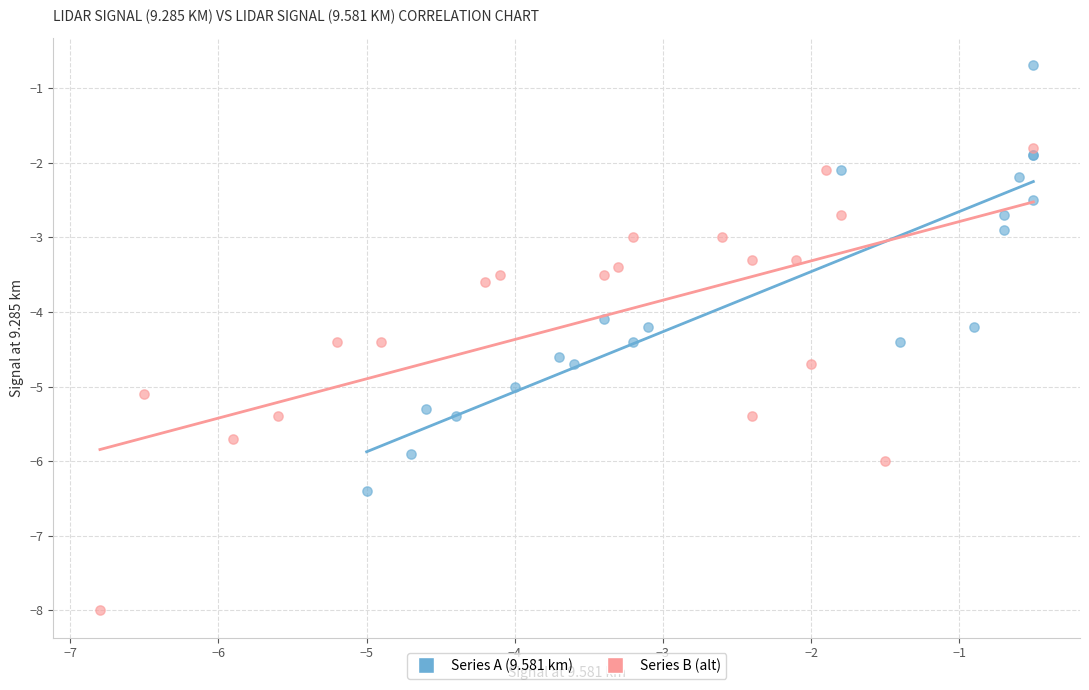

Which series contains the highest Y value?

Series A (9.581 km)